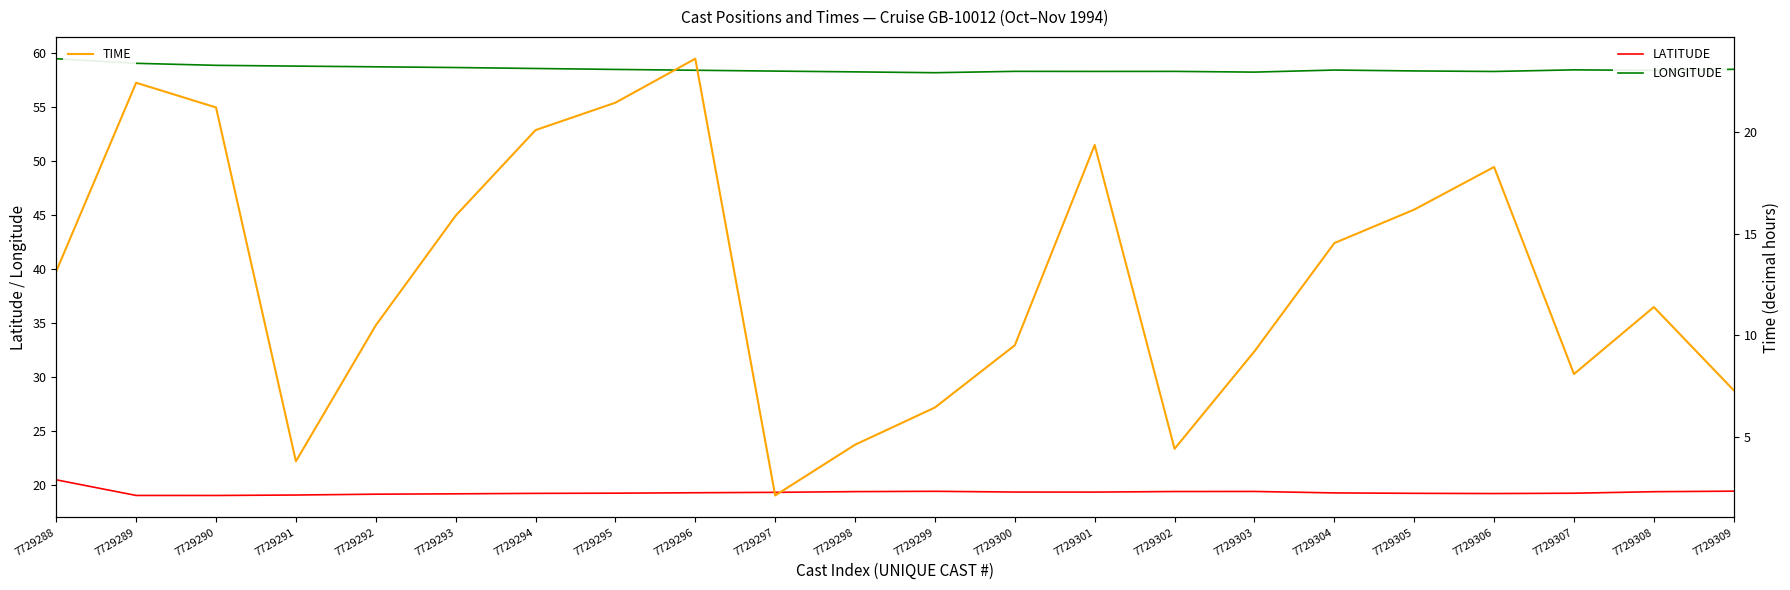

What are all the series names shown in the legend?

LATITUDE, LONGITUDE, TIME